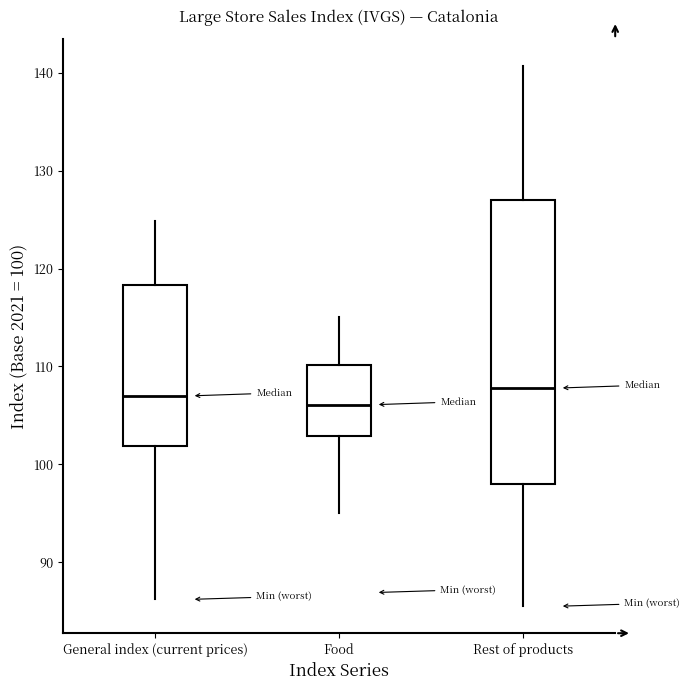

Comparing the boxes themselves (not the whiskers), which one is the tallest?

Rest of products